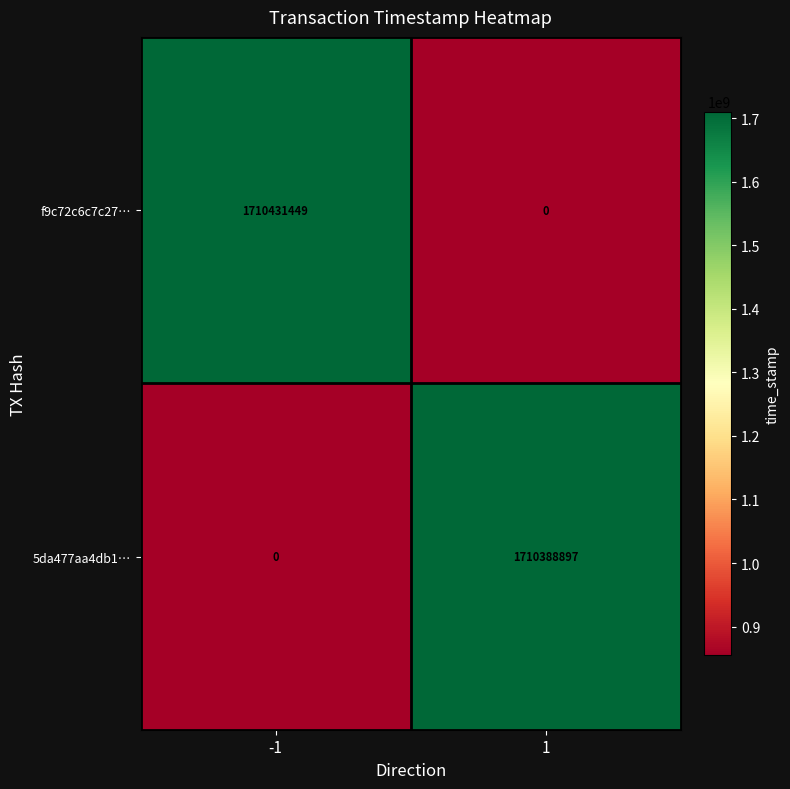

Between -1 and 1, which series saw the biggest shift?

f9c72c6c7c27…